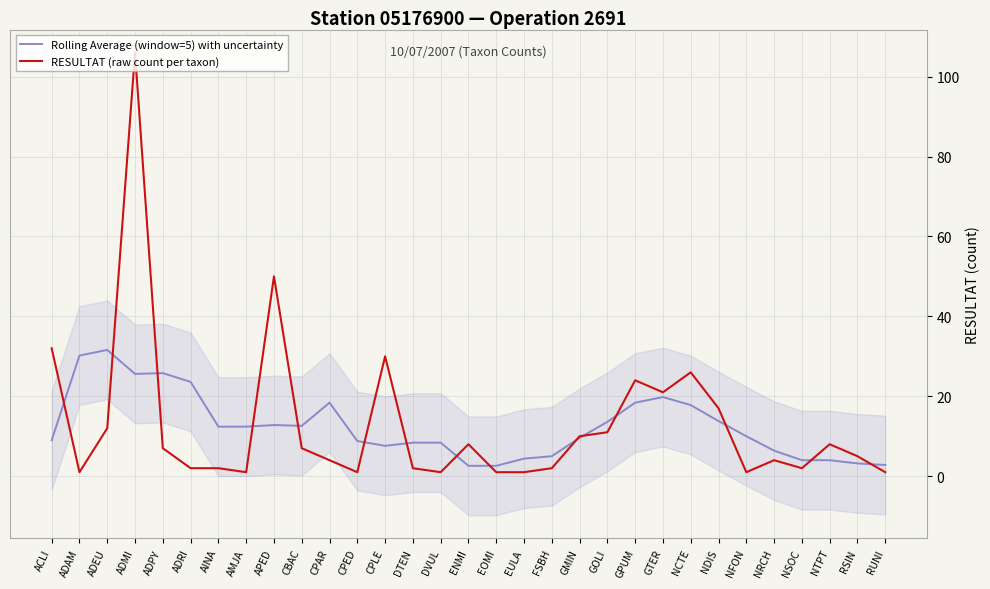

What is the label of the 29th point from the right?

ADEU